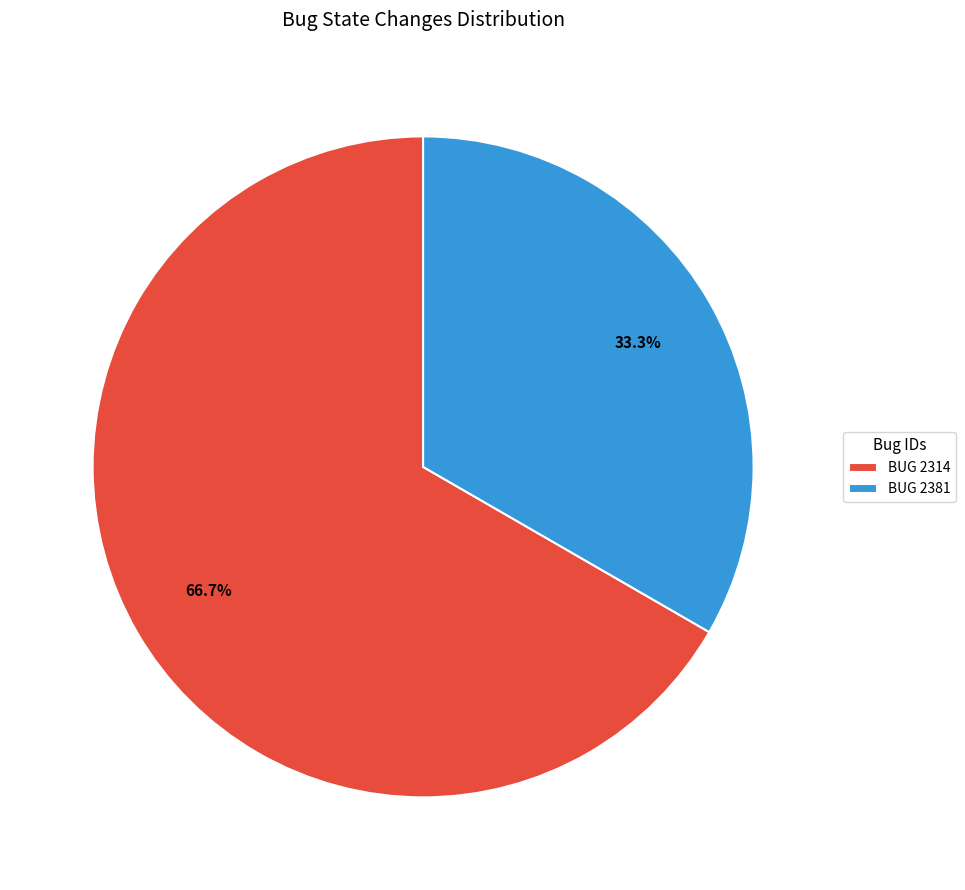

What percentage do BUG 2381 and BUG 2314 together represent?

100.0%